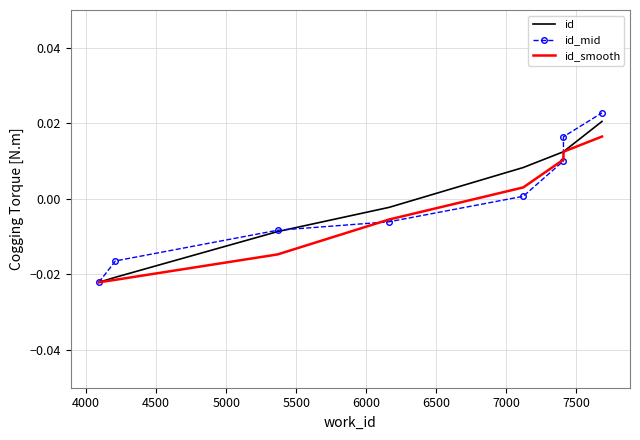

Is the value of id_smooth at 7000 greater than the value of id_mid at 3500?

Yes